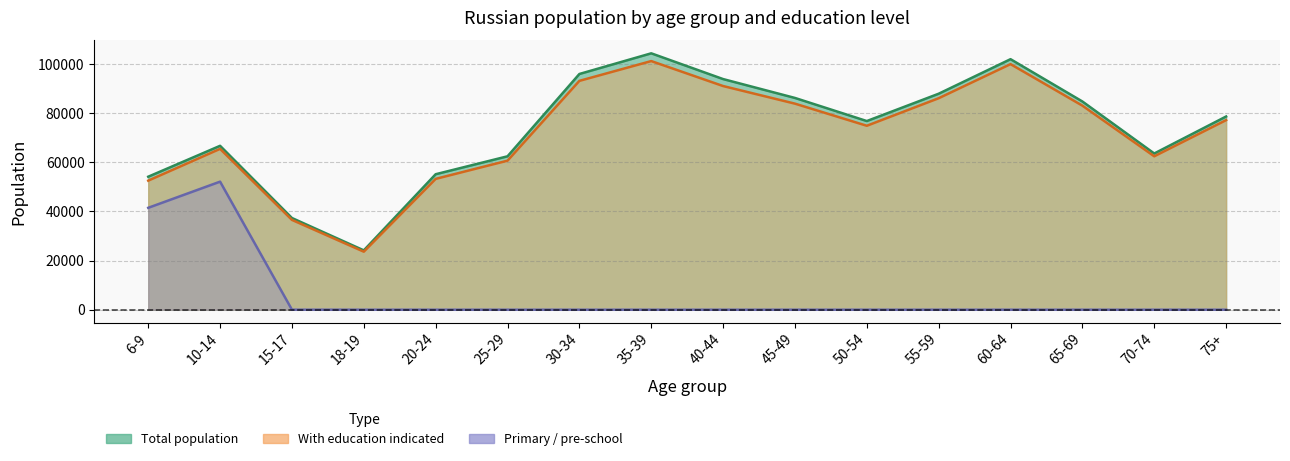

Which series has the largest total across all categories?

Total population